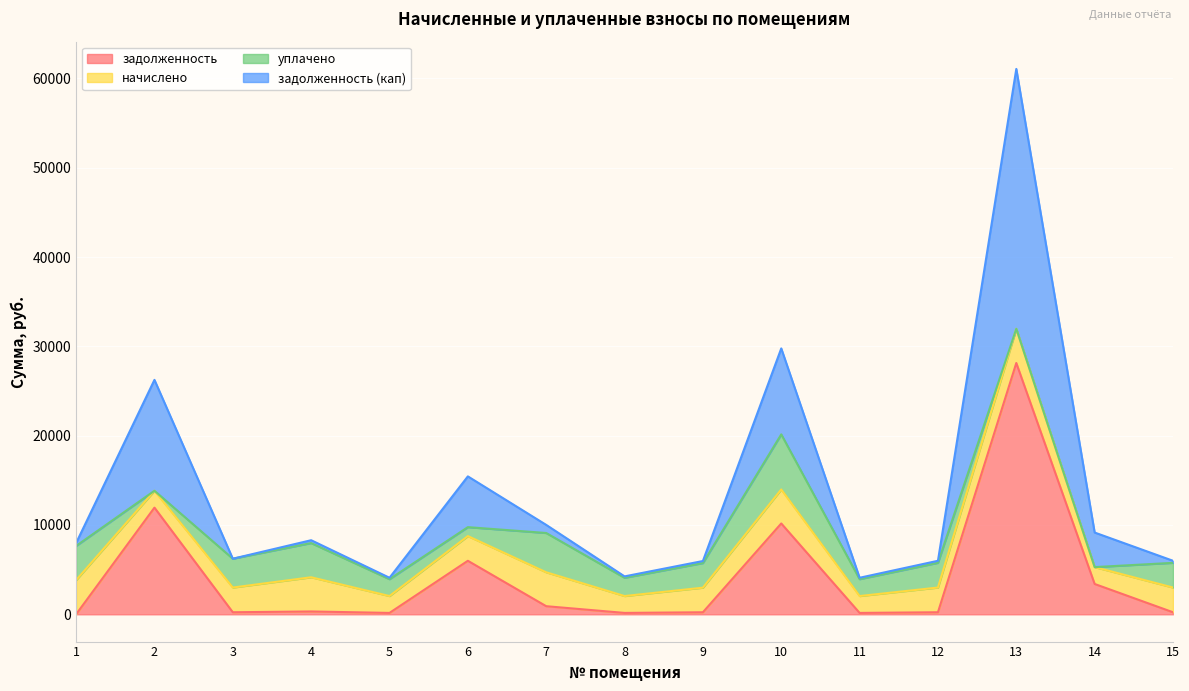

Which series has the largest total across all categories?

задолженность (кап)